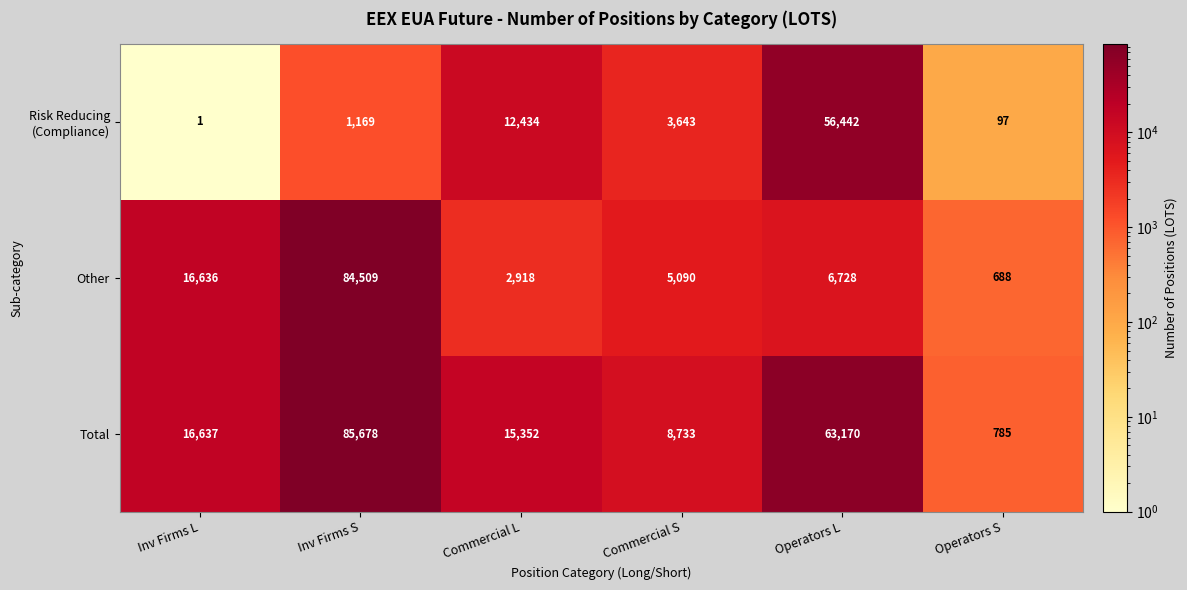

What is the approximate value of Other at Operators S?

688